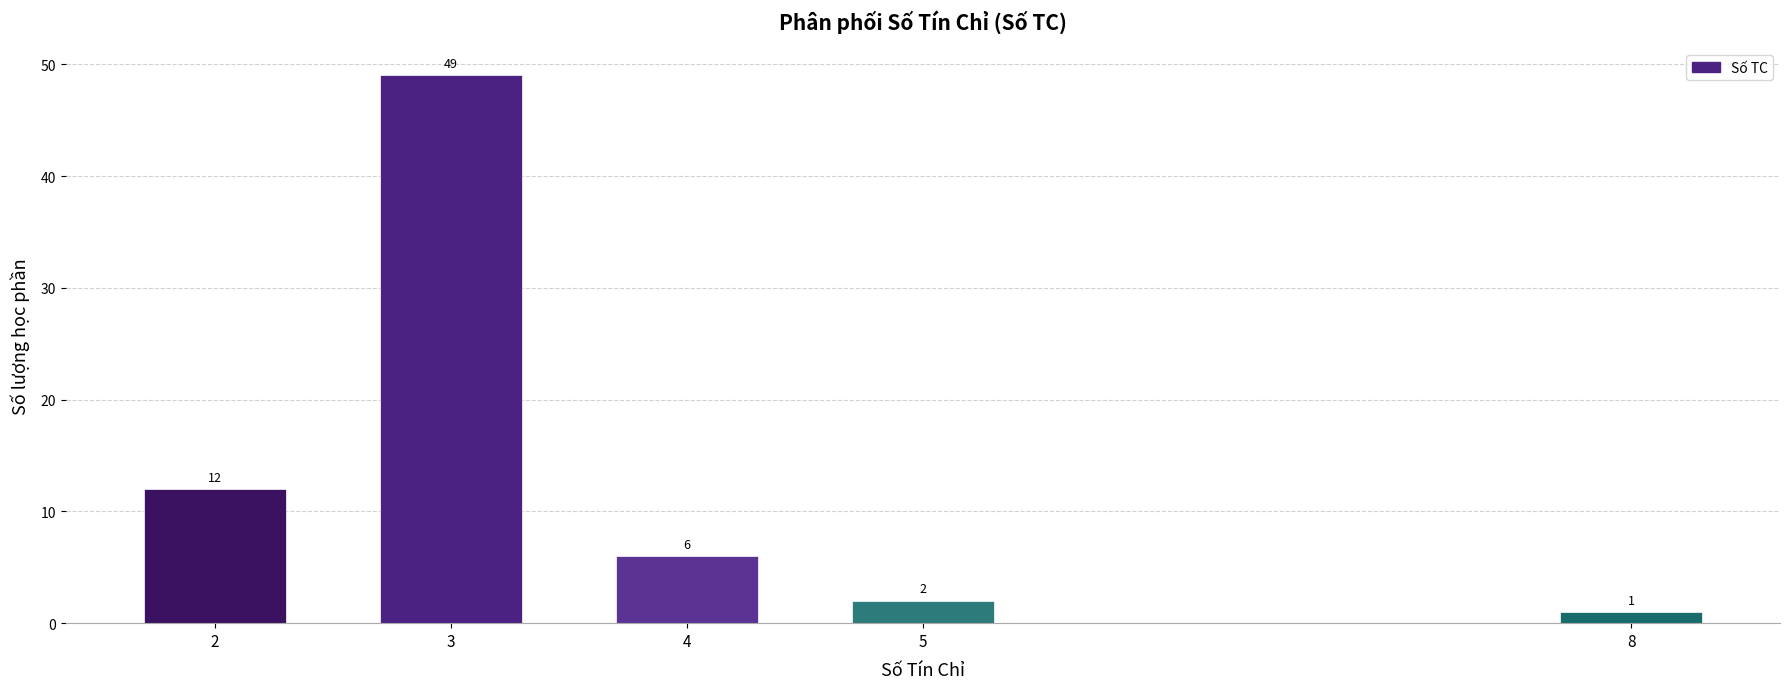

Reading left to right, what are all the values shown in this chart?

2=12	3=49	4=6	5=2	8=1